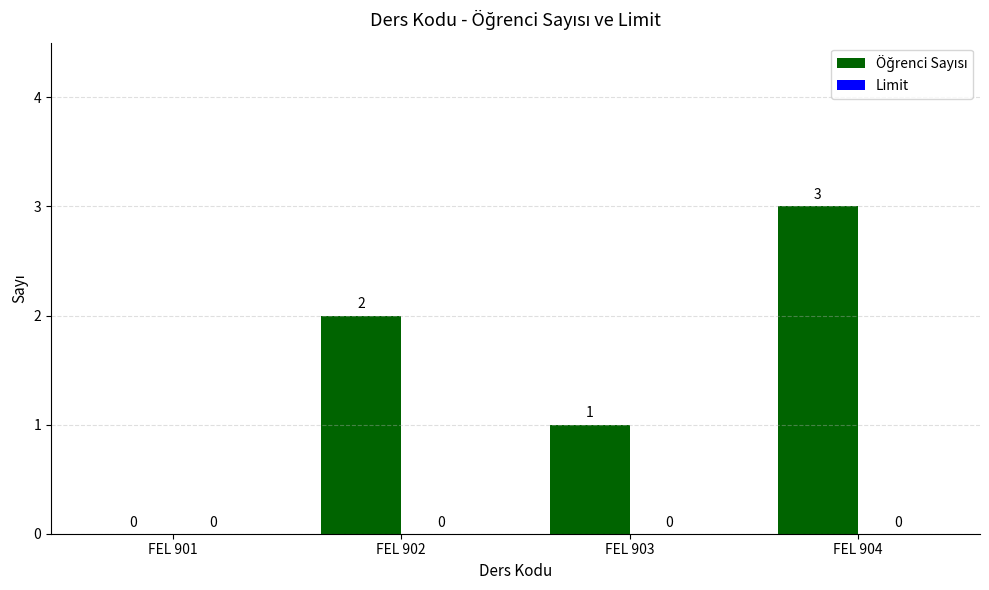

Are the bars horizontal?

No